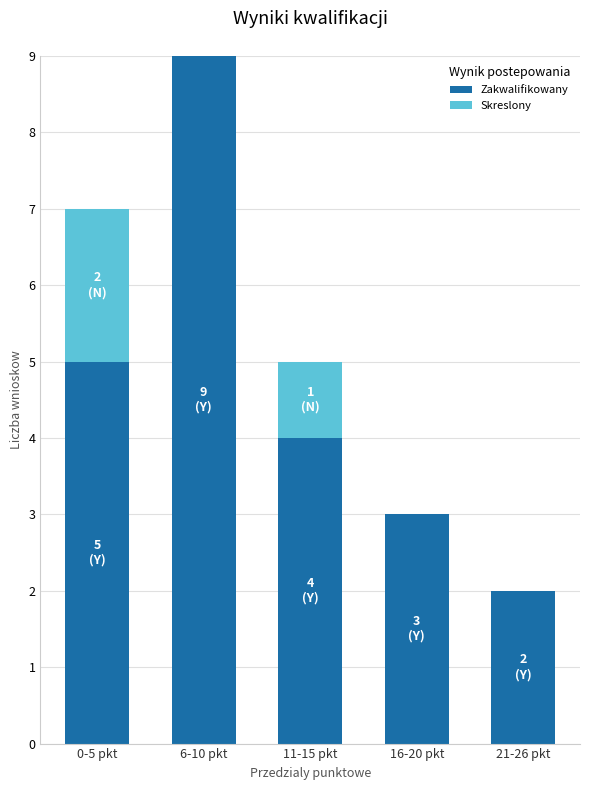

What is the total value across all series at 11-15 pkt?

5